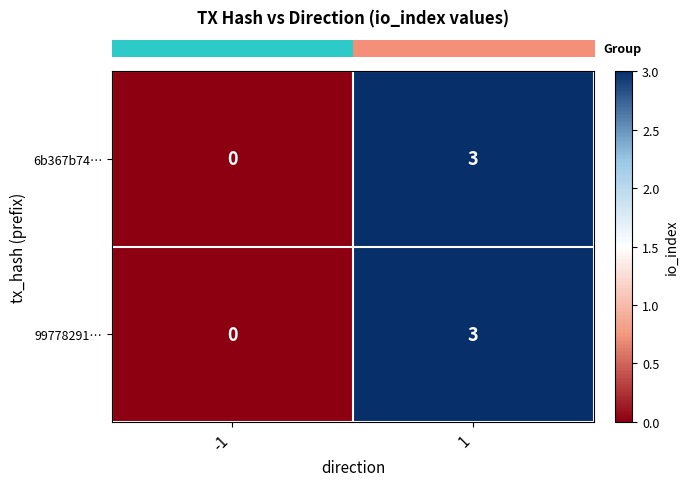

At how many categories does at least one series exceed 2?

1